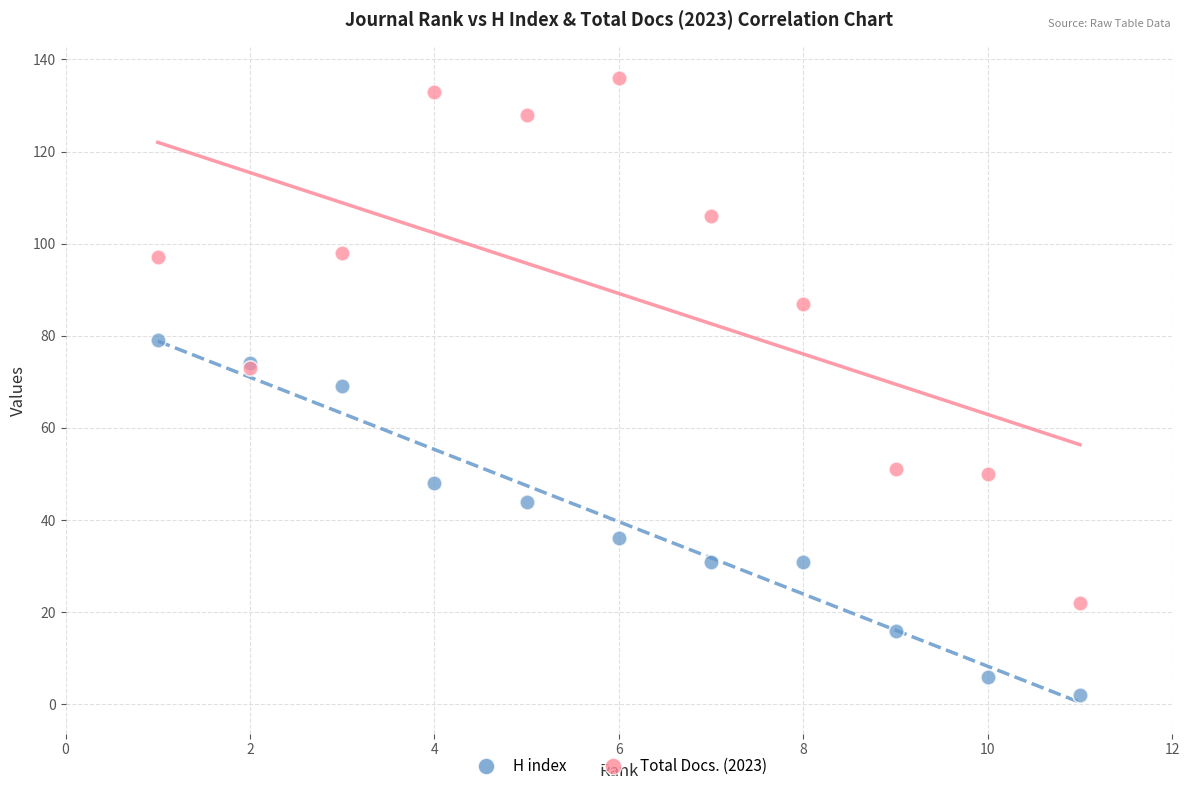

Which series reaches the maximum Y coordinate?

Total Docs. (2023)